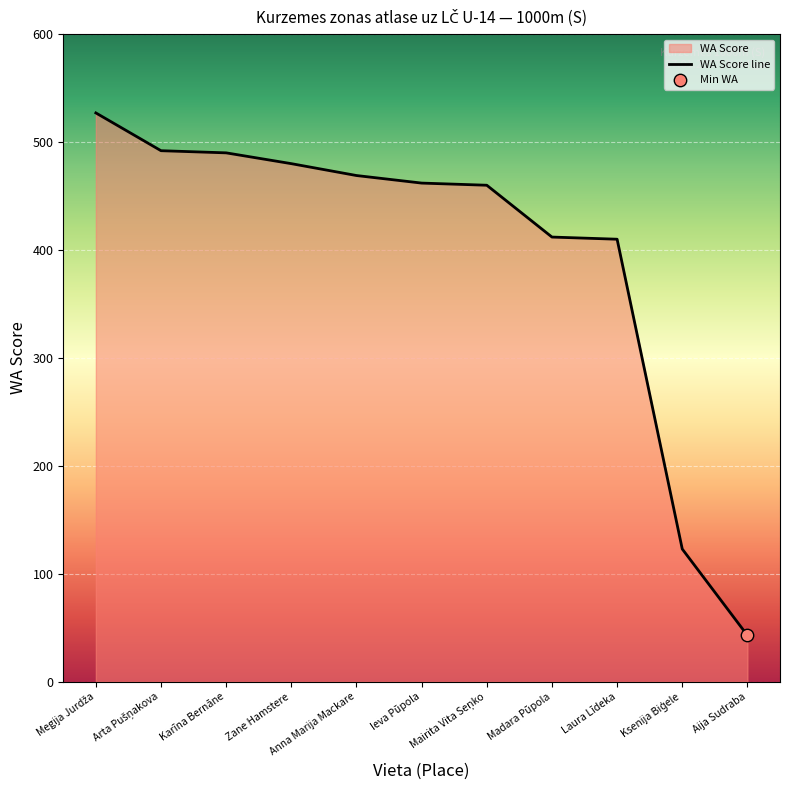

Approximately how many times larger is the value at Megija Jurdža compared to Madara Pūpola?

1.3